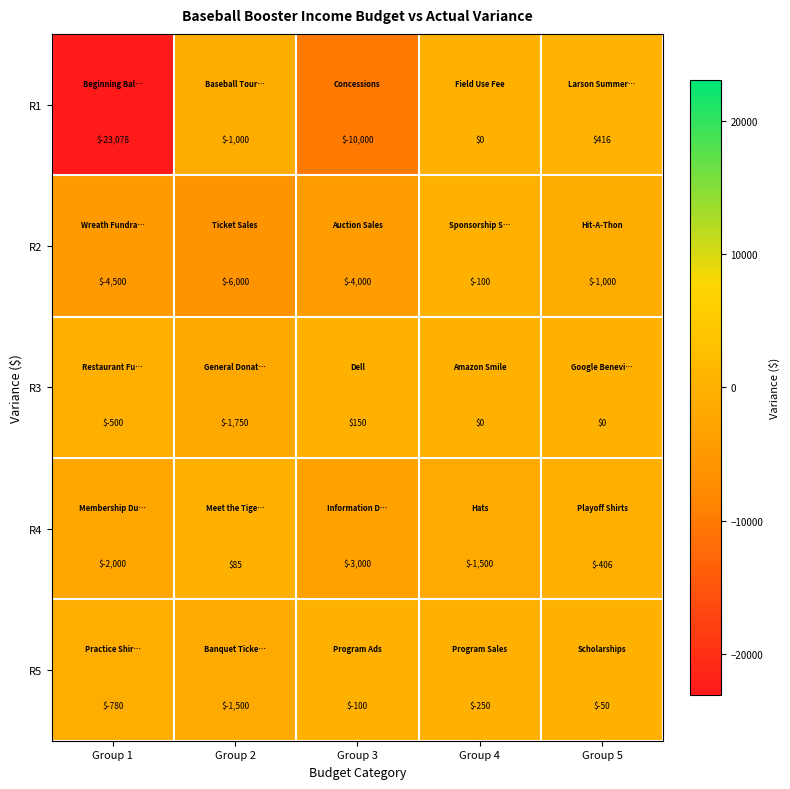

List the series in order of their peak value, lowest first.

R2, R5, R4, R3, R1